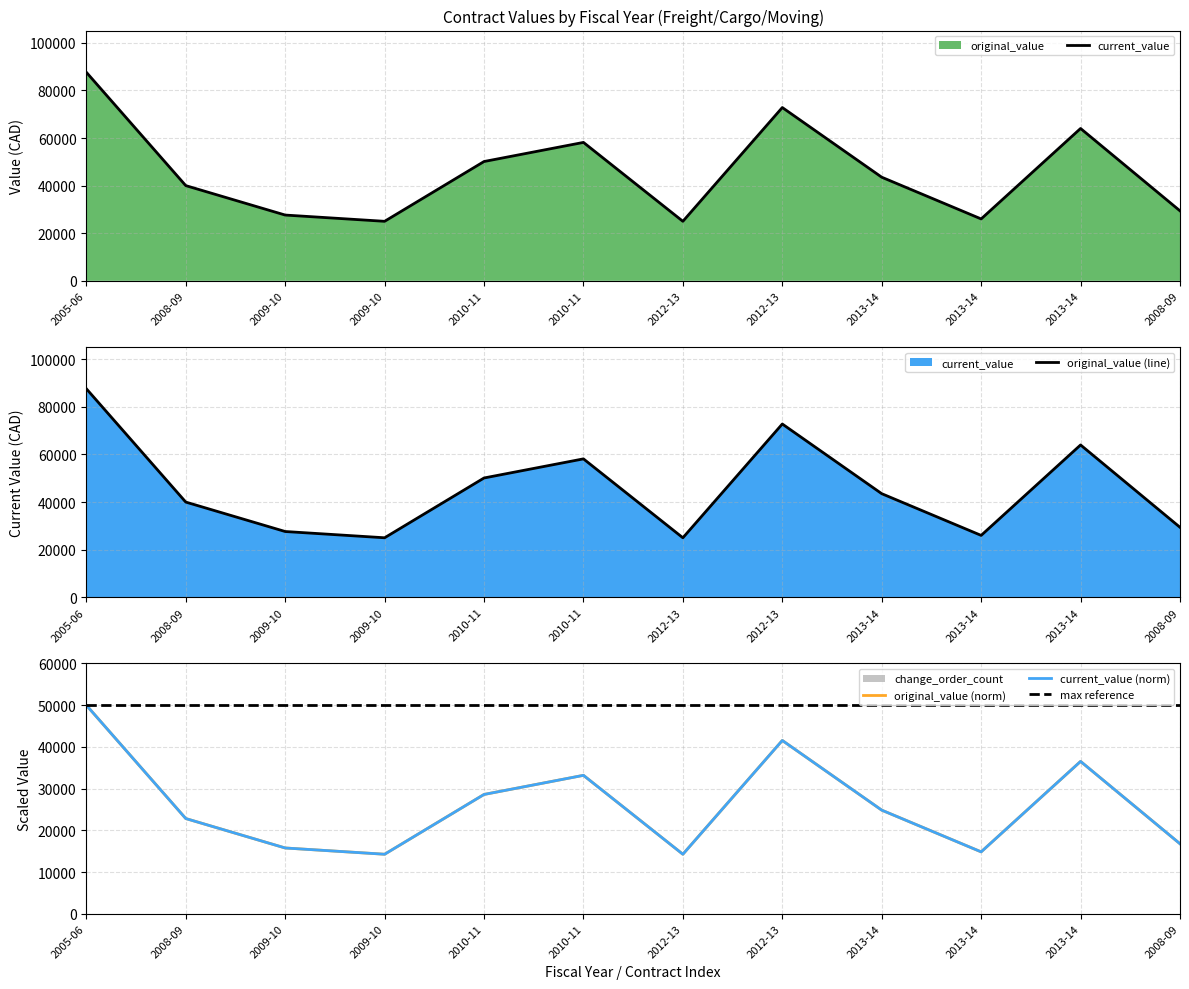

Which series has the largest total across all categories?

original_value